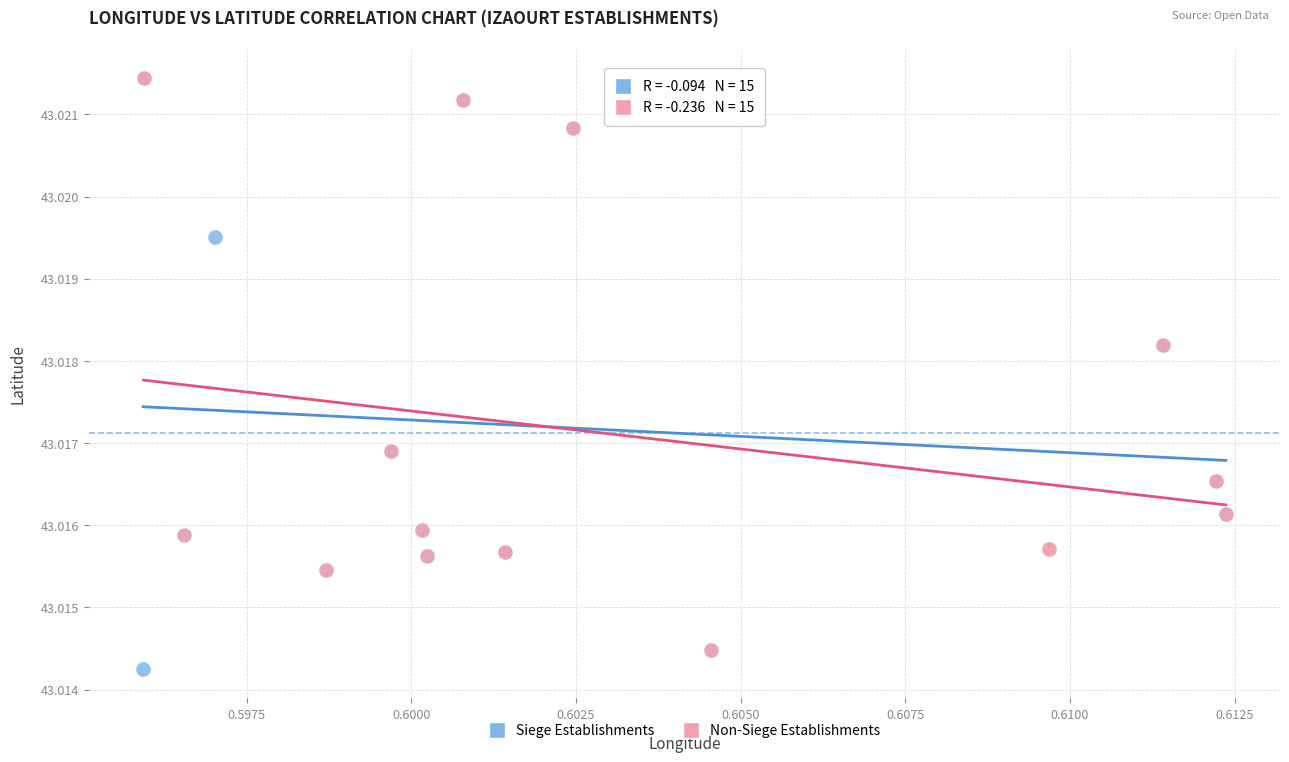

What are all the series names shown in the legend?

Siege Establishments, Non-Siege Establishments